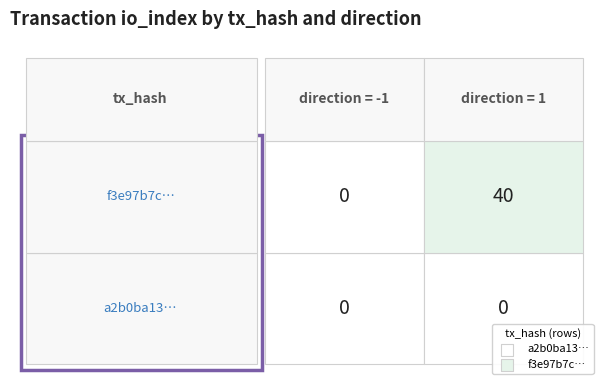

At 1, list the series in order from largest to smallest.

f3e97b7c…, a2b0ba13…